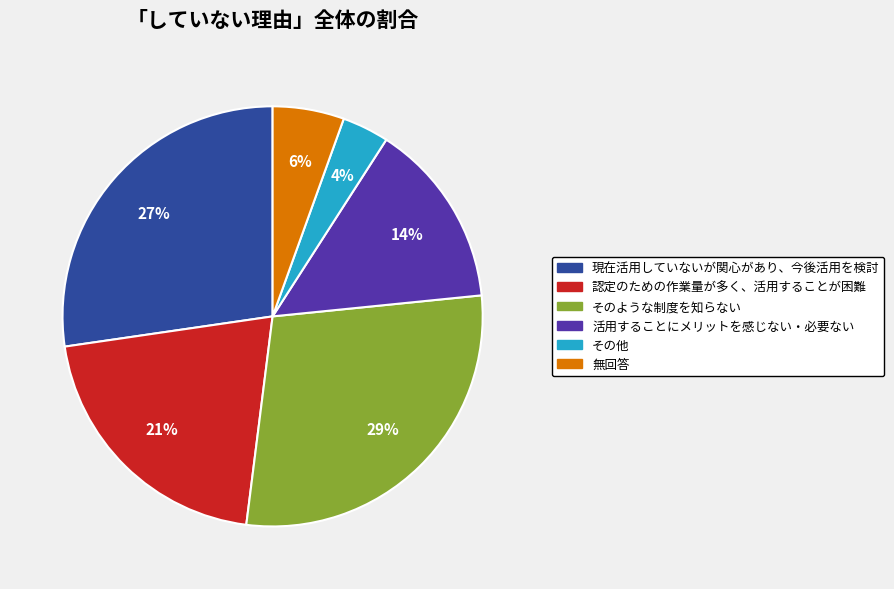

How many slices are in this pie chart?

6